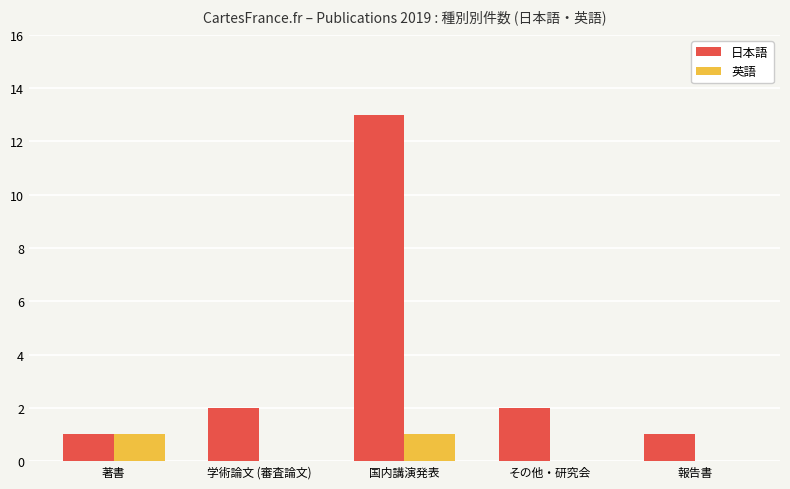

What is the difference between the 英語 values at 著書 and その他・研究会?

1